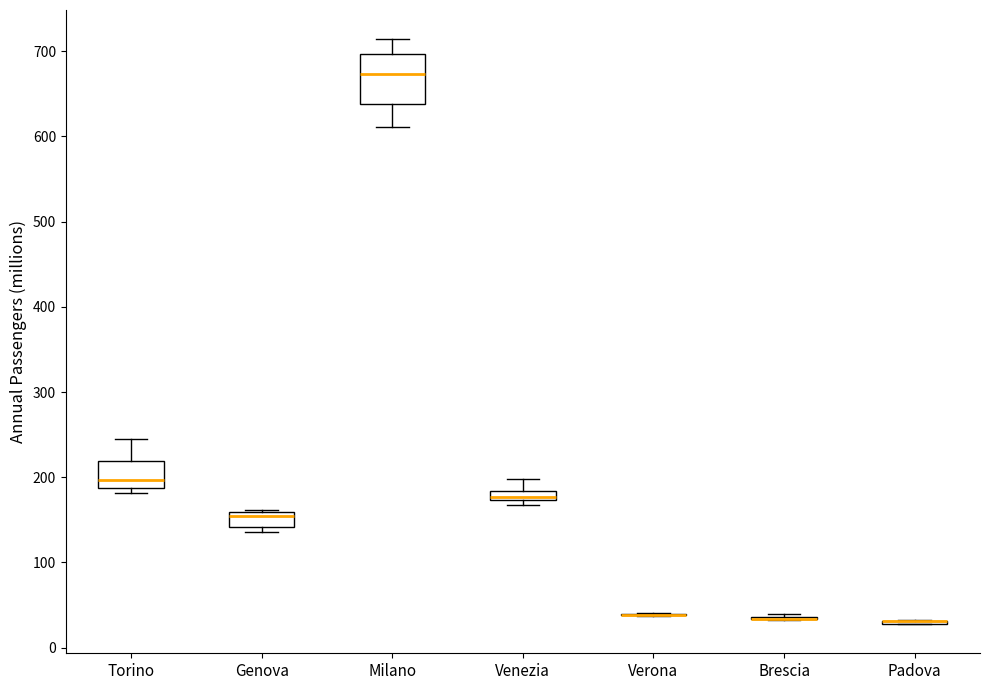

Comparing the boxes themselves (not the whiskers), which one is the tallest?

Milano